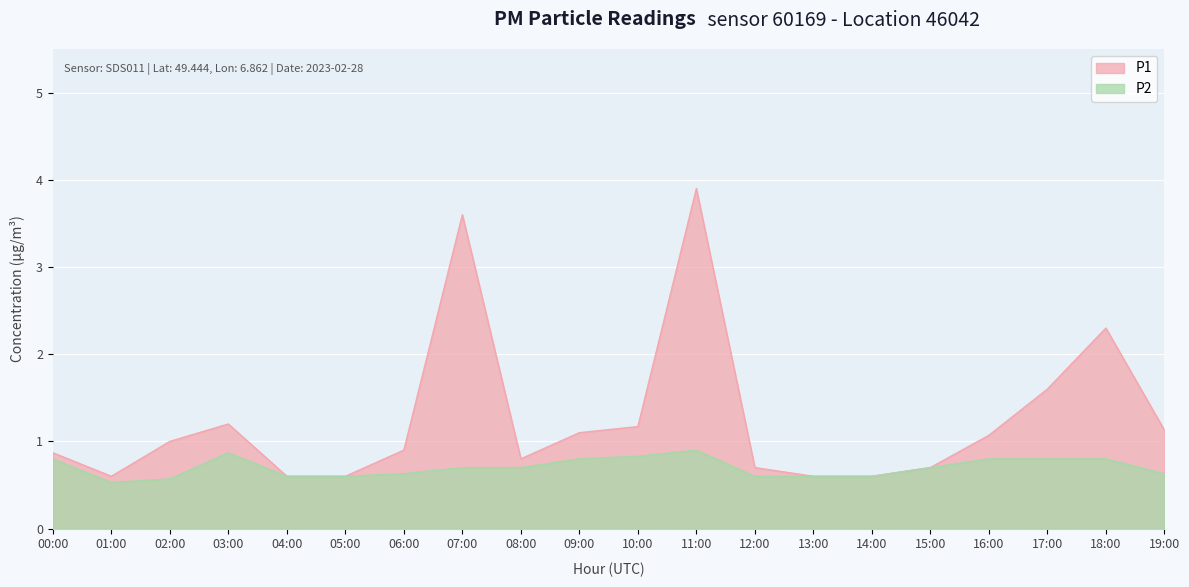

Which has a higher value, 09:00 or 11:00?

11:00